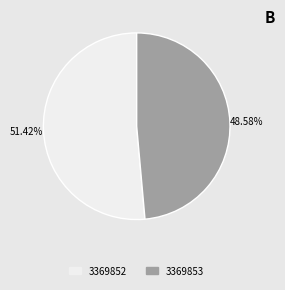

True or false: 3369852 accounts for 51% of the total.

True